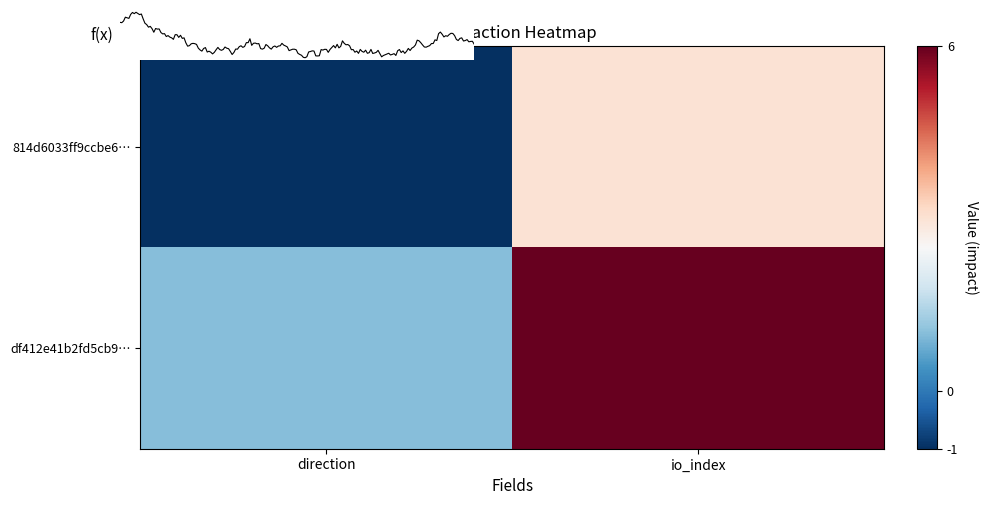

List the series in order of their overall mean, highest first.

df412e41b2fd5cb91ab6febfd5a7d6c2a42f9c7, 814d6033ff9ccbe6687006f4d1a46b8636a2356